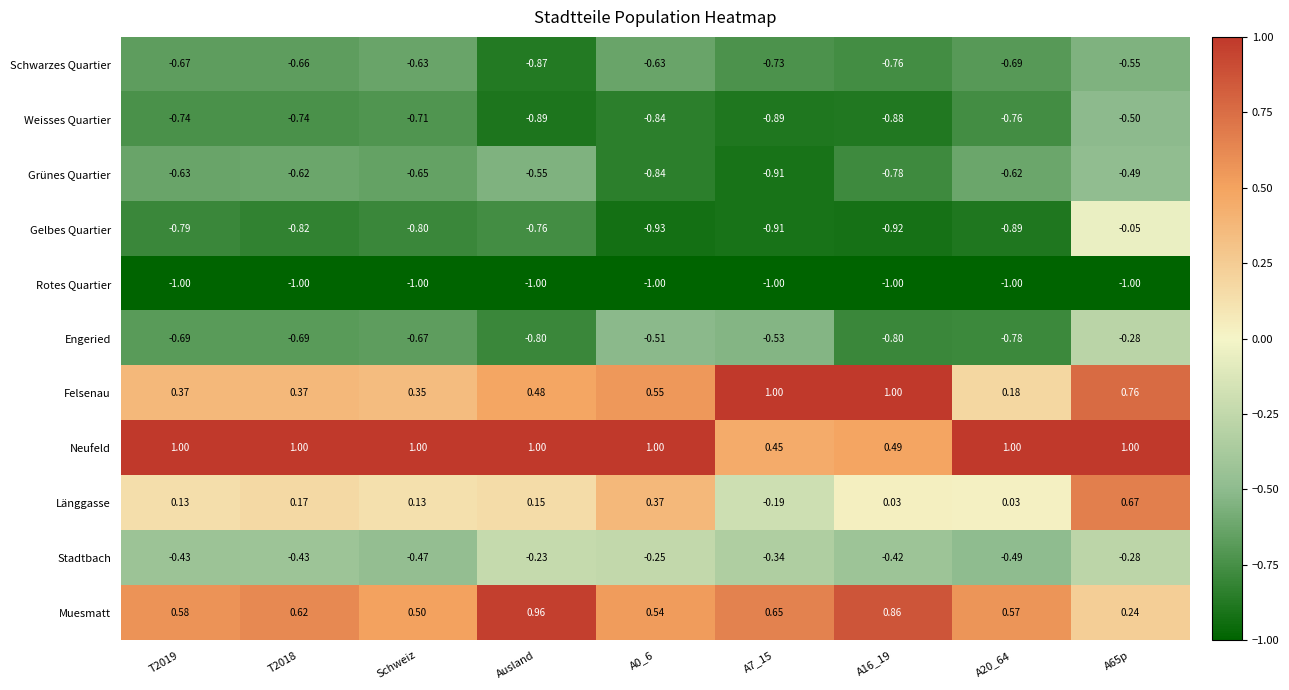

How many data points does each series have?

9